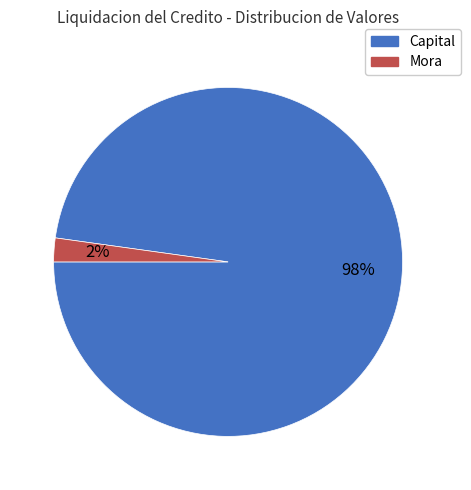

The Mora slice represents 2% of the pie. True or false?

True